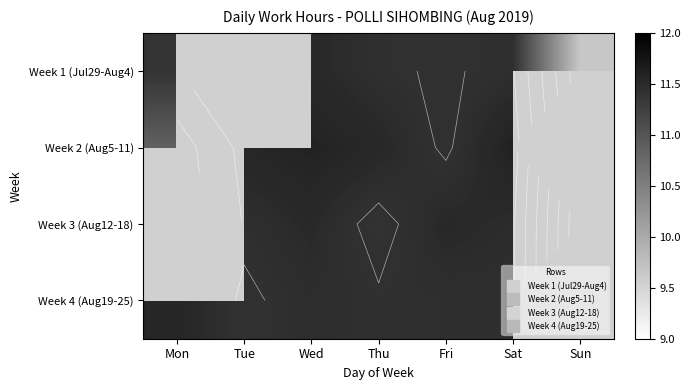

Read the Week 1 (Jul29-Aug4) value at Sun.

9.7